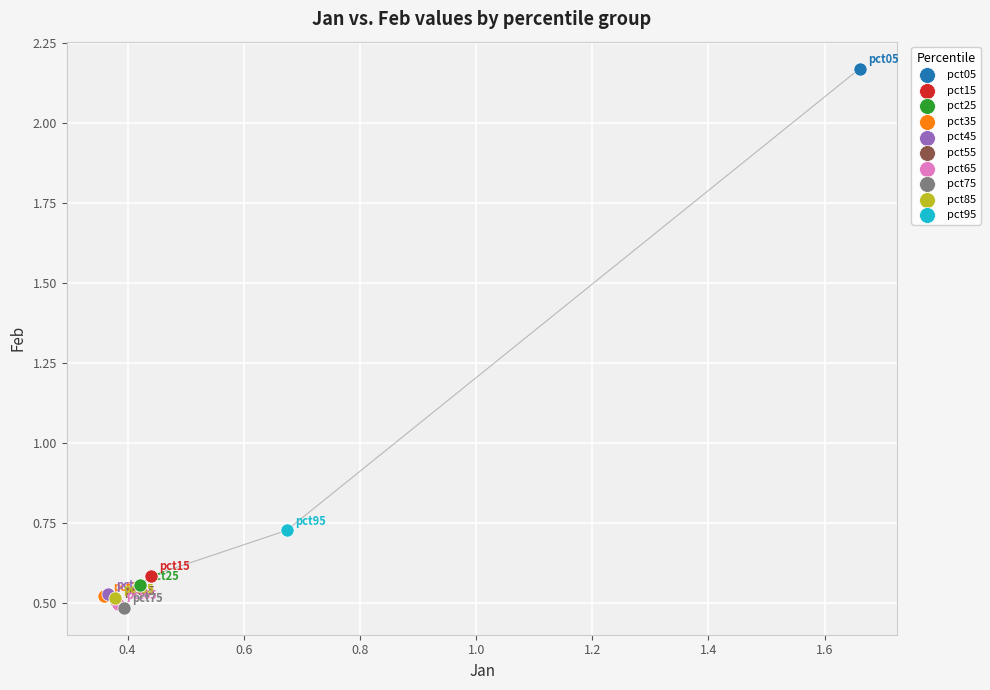

What are all the series names shown in the legend?

pct05, pct15, pct25, pct35, pct45, pct55, pct65, pct75, pct85, pct95